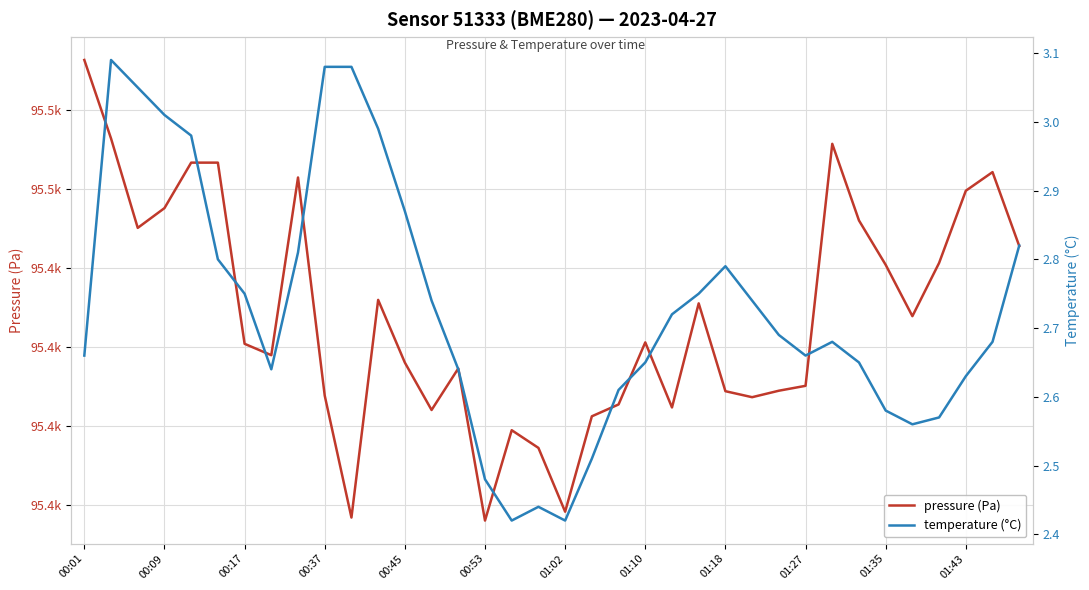

How many data points does each series have?

36